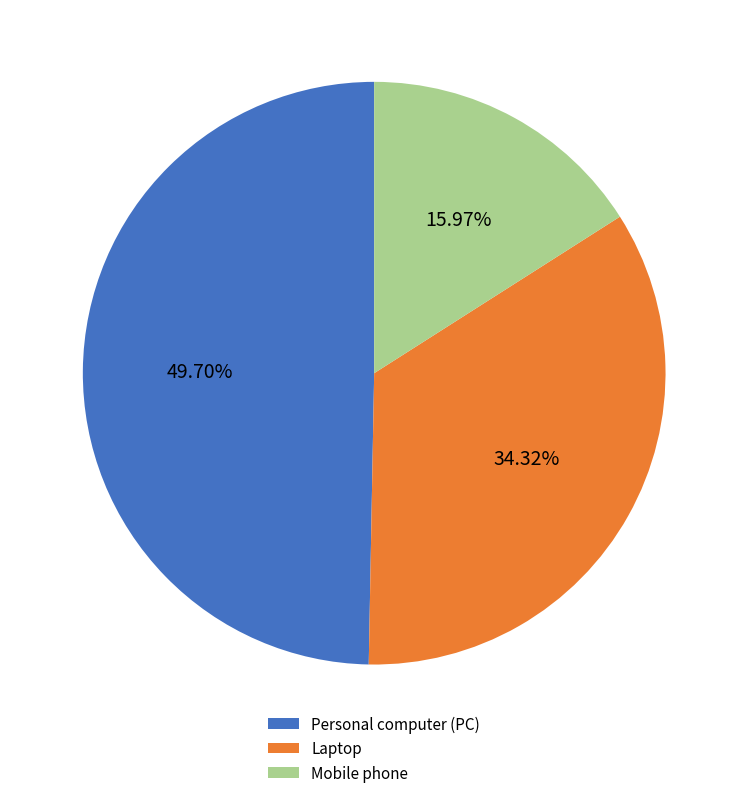

The Laptop slice represents 34% of the pie. True or false?

True